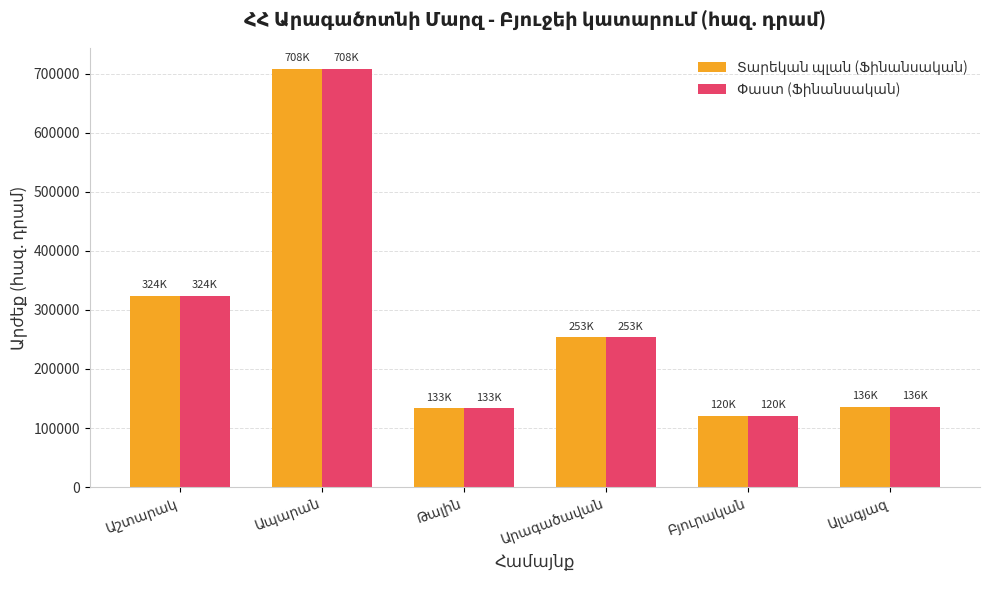

How many groups of bars are there?

6